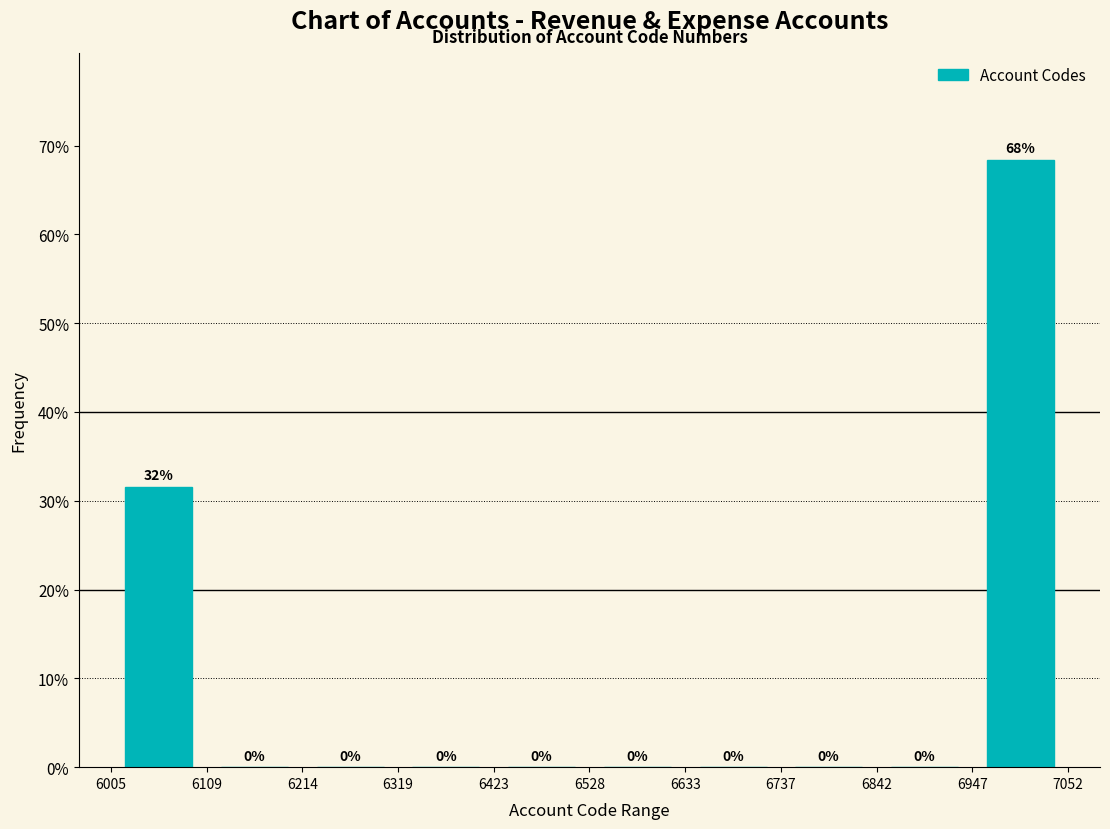

Over which range of the x-axis is the bar tallest?

6947 to 7052